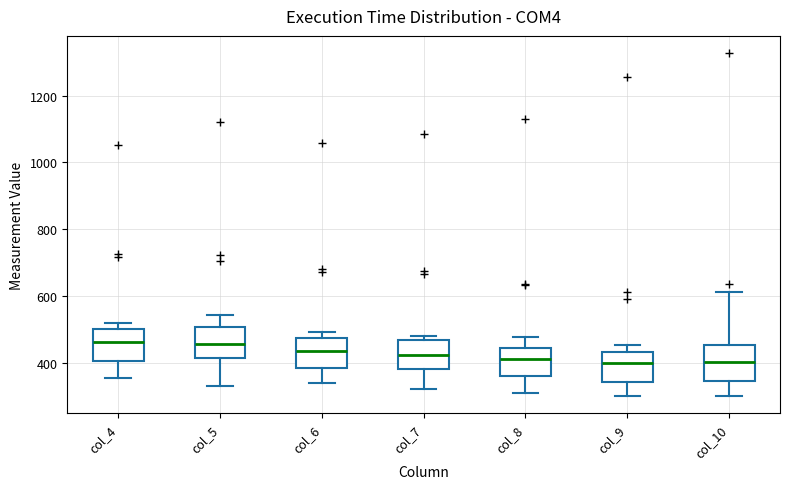

Where is the lower edge of the box for col_6 on the y-axis? The values are not printed on the chart, so give them approximately, as read against the axis.

380